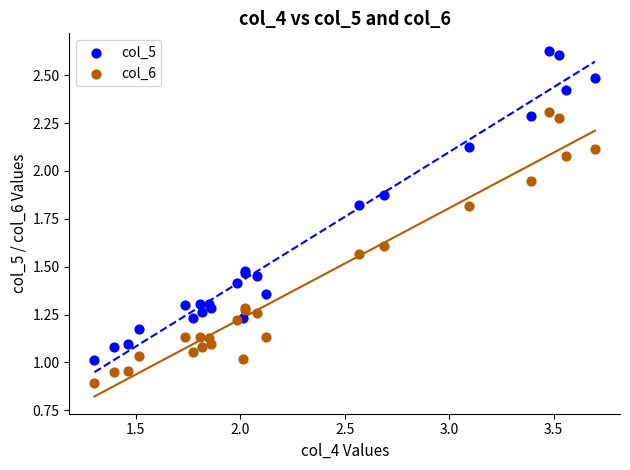

What are all the series names shown in the legend?

col_5, col_6